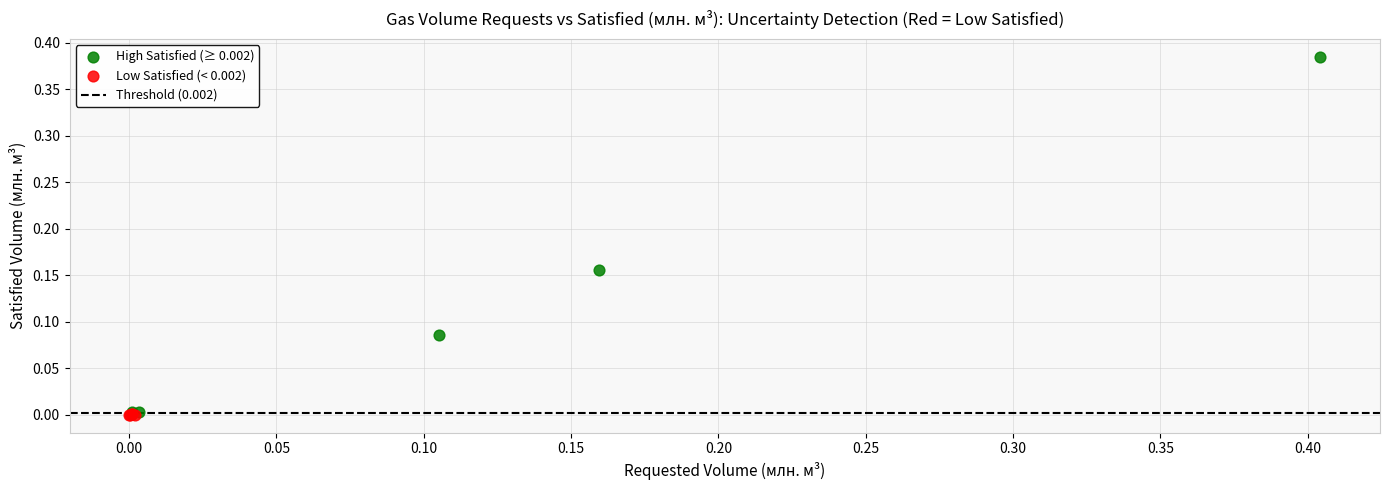

Which series contains the highest Y value?

High Satisfied (≥ 0.002)